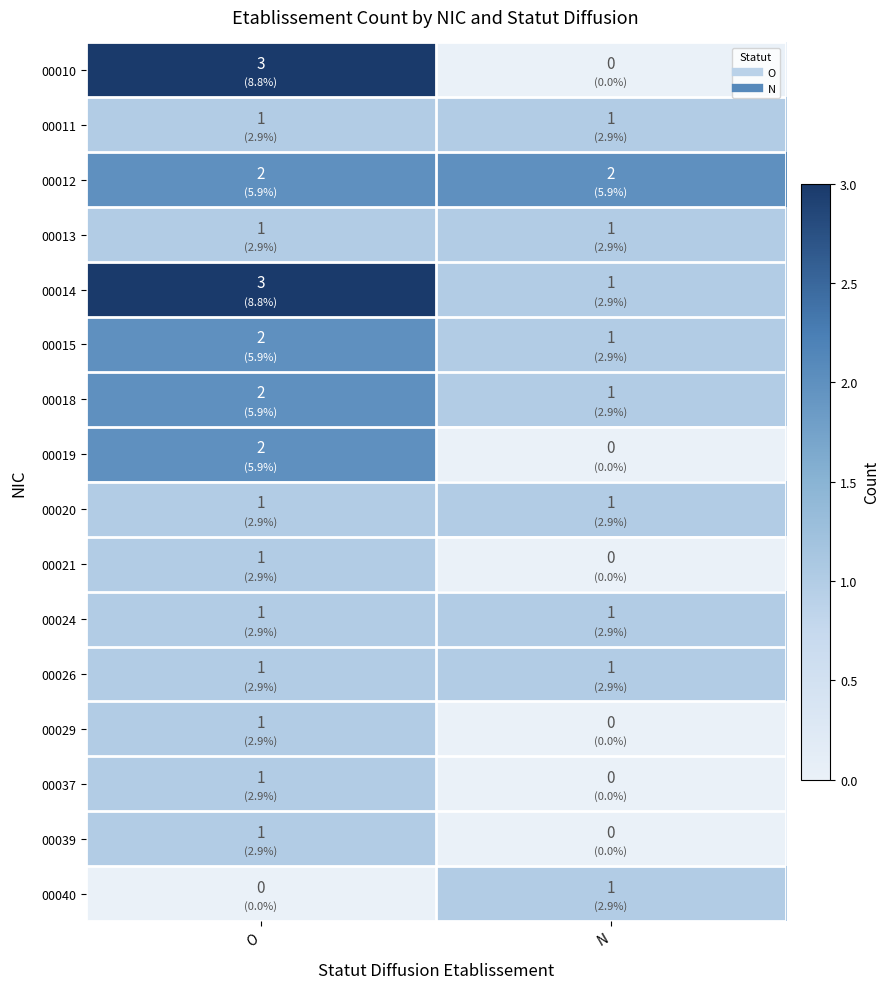

What is the sum of all 00014 values?

4